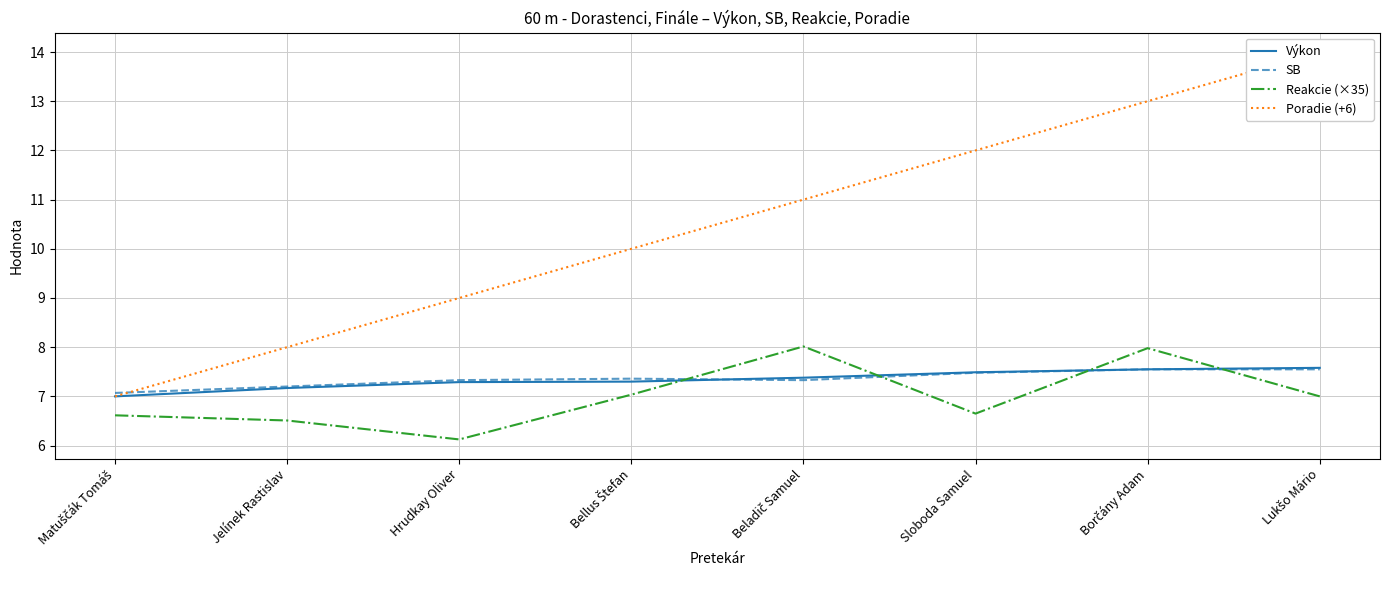

What is the sum of the Poradie (+6) values at Sloboda Samuel and Beladič Samuel?

23.0